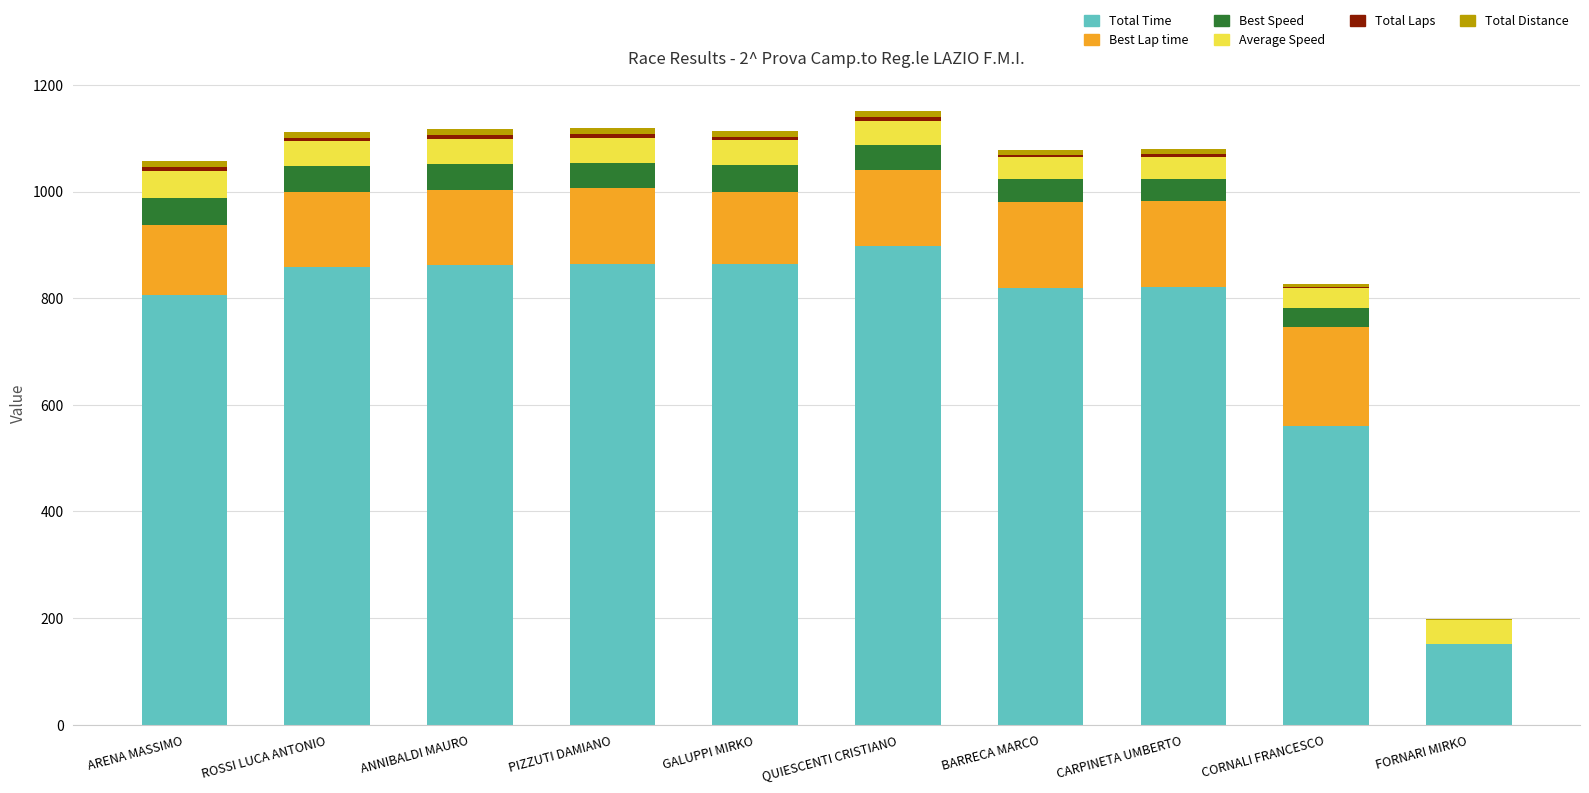

Is it true that Total Time equals 40.2 at FORNARI MIRKO?

False